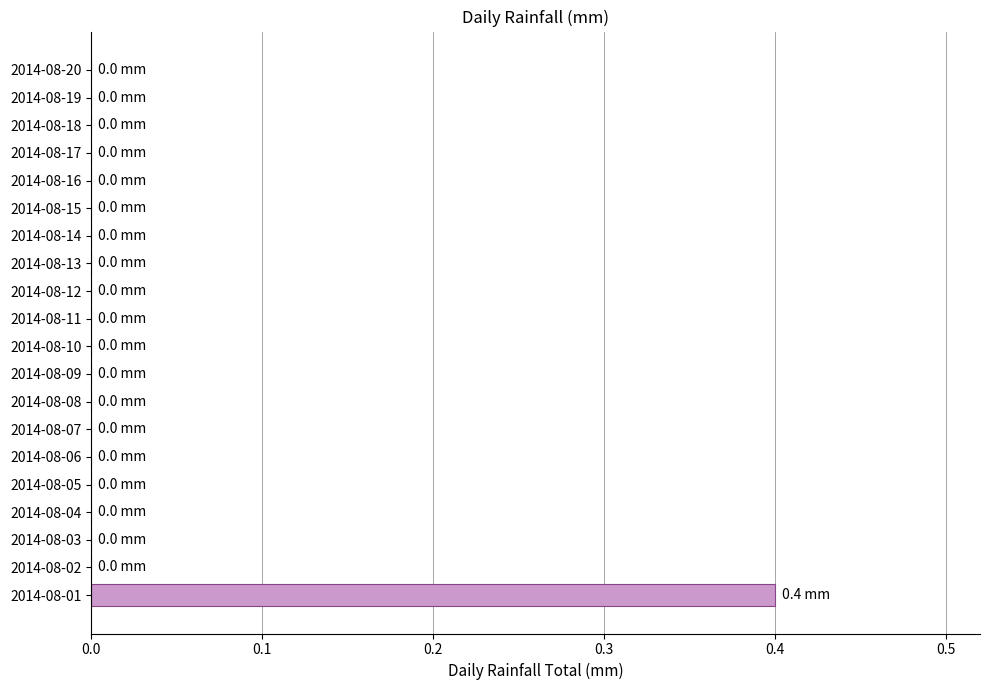

How many data points does each series have?

20